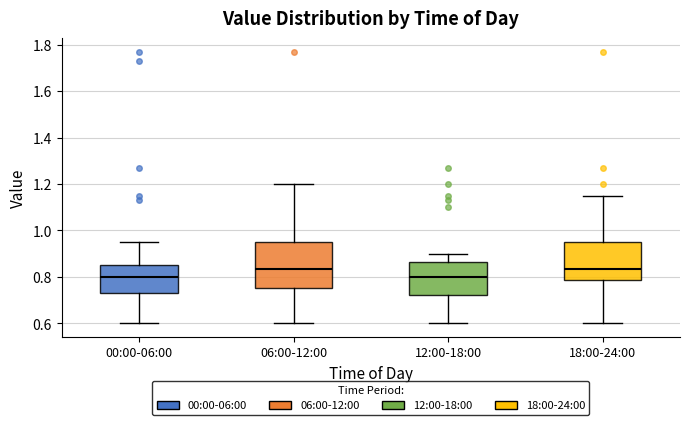

Where is the upper edge of the box for 18:00-24:00 on the y-axis? The values are not printed on the chart, so give them approximately, as read against the axis.

0.96